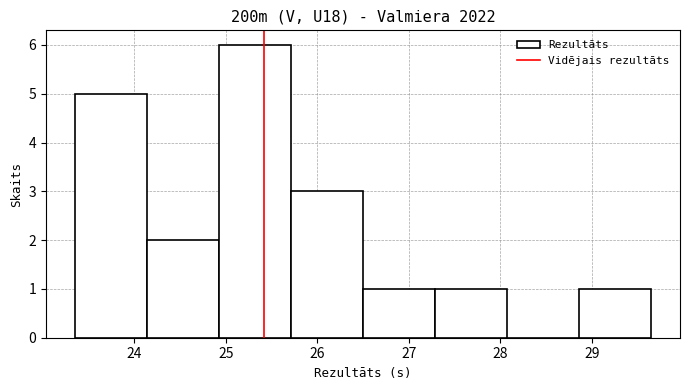

How tall is the bar that spans 24.1 to 24.9 on the x-axis? Neither the bar edges nor the heights are printed on the chart, so give them approximately, as read against the axes.

2